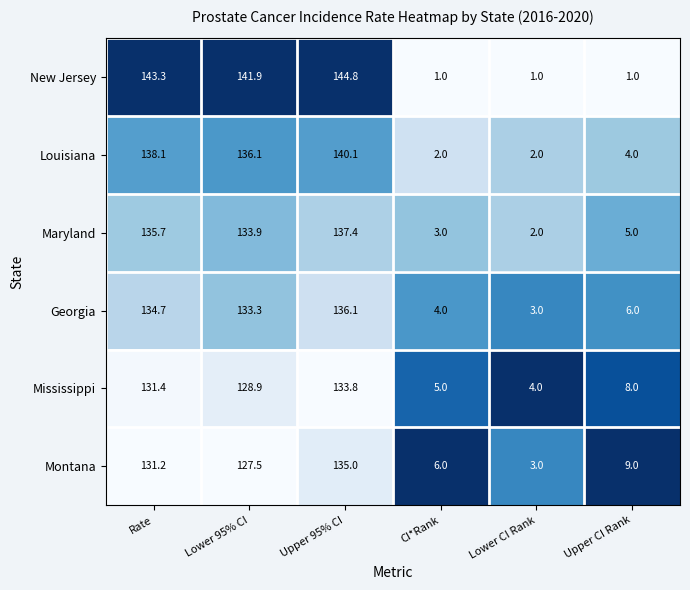

What is the difference between the Maryland values at Upper CI Rank and CI*Rank?

2.0